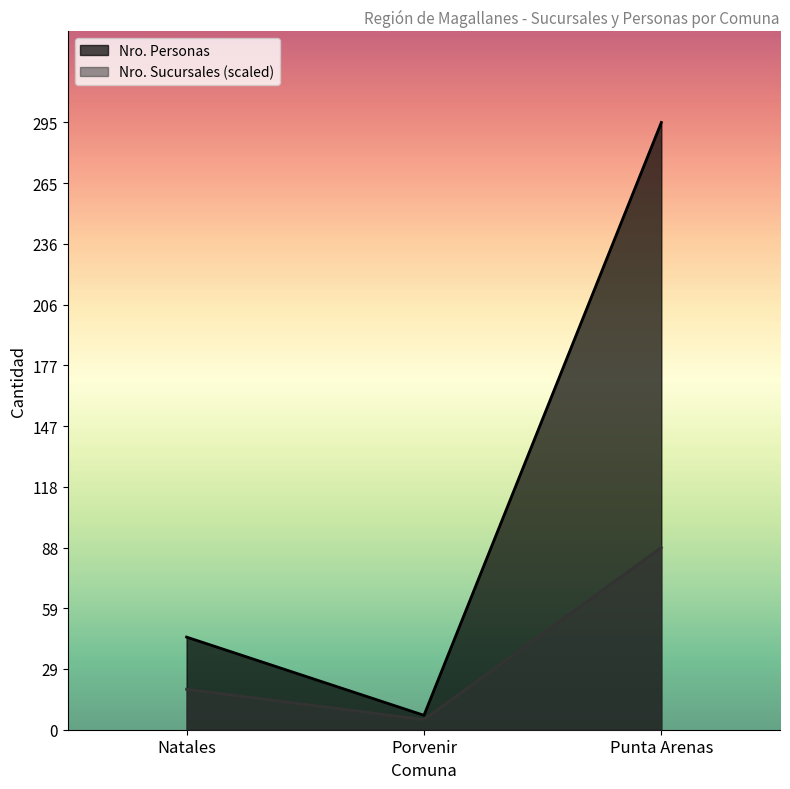

What is the maximum value shown in the chart?

295.0